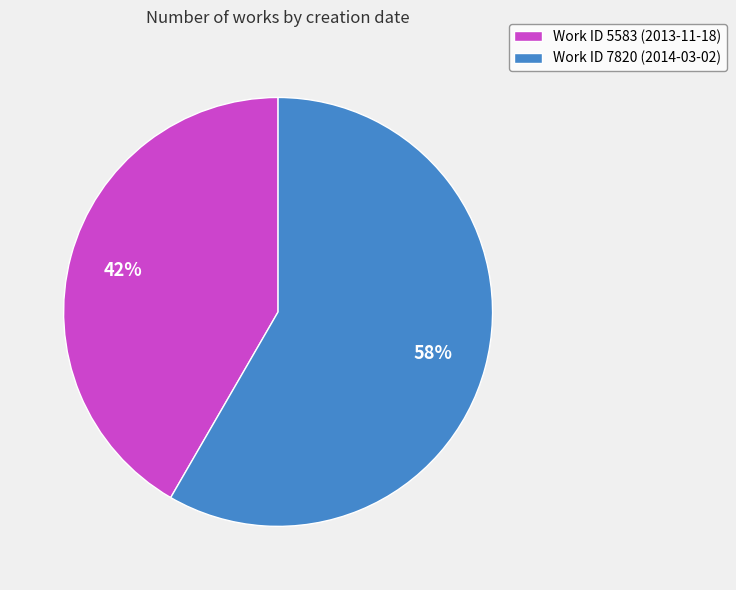

Which slice is the largest?

Work ID 7820 (2014-03-02)